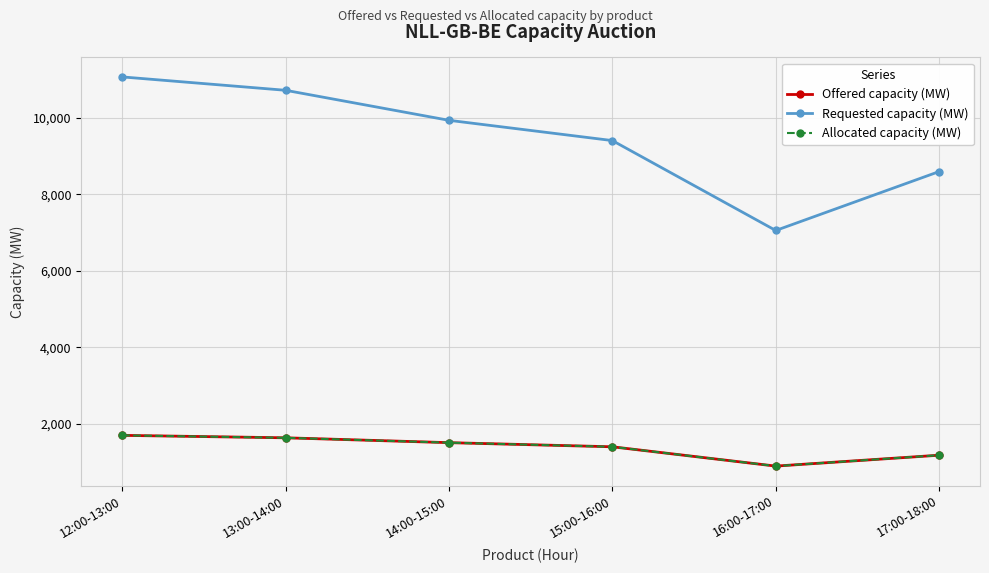

At how many categories does at least one series exceed 6611?

6